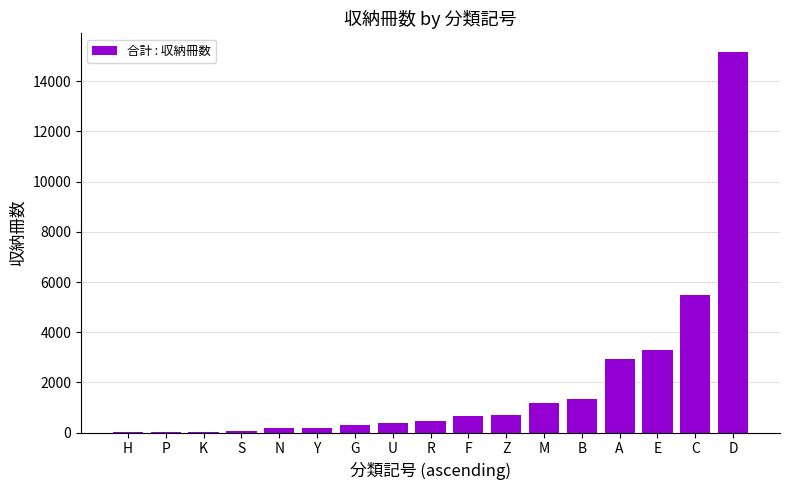

What is the average value?

1908